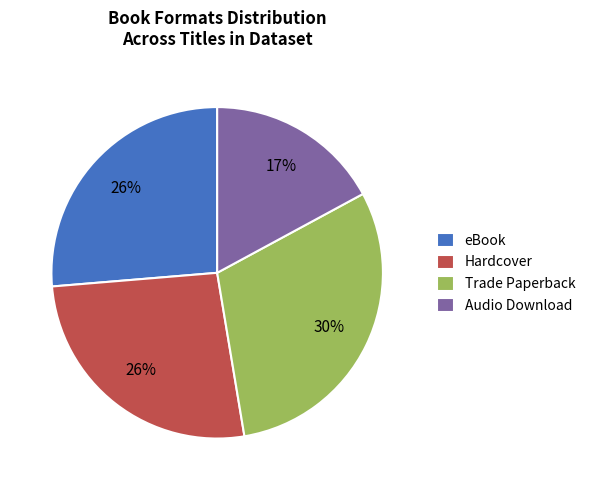

To the nearest percent, what is the difference between the Trade Paperback and Audio Download slice percentages?

13%